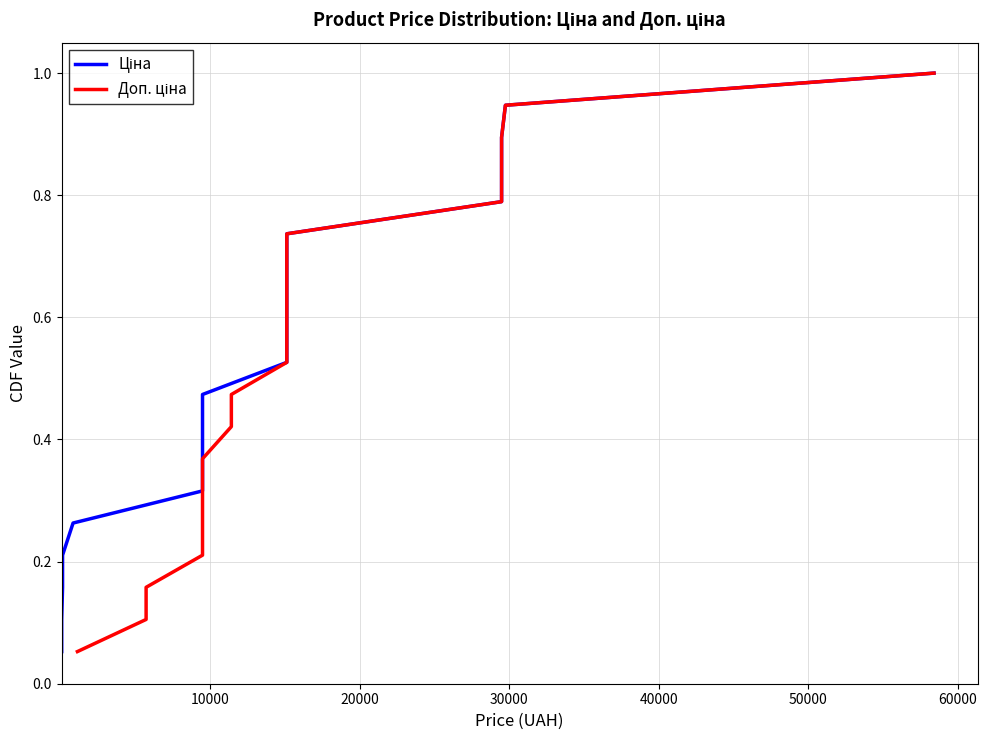

What is the difference between the second highest and minimum values in the Ціна series?

0.9